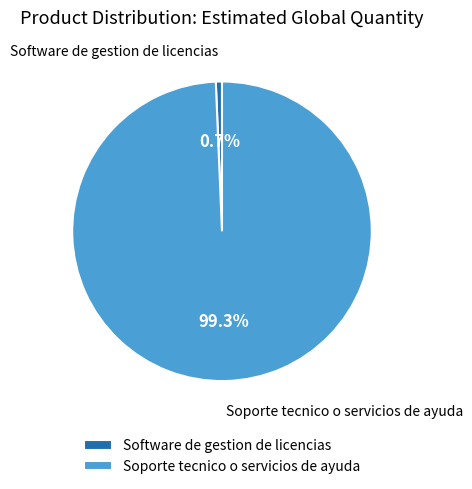

What percentage is the Software de gestion de licencias slice, to the nearest percent?

1%